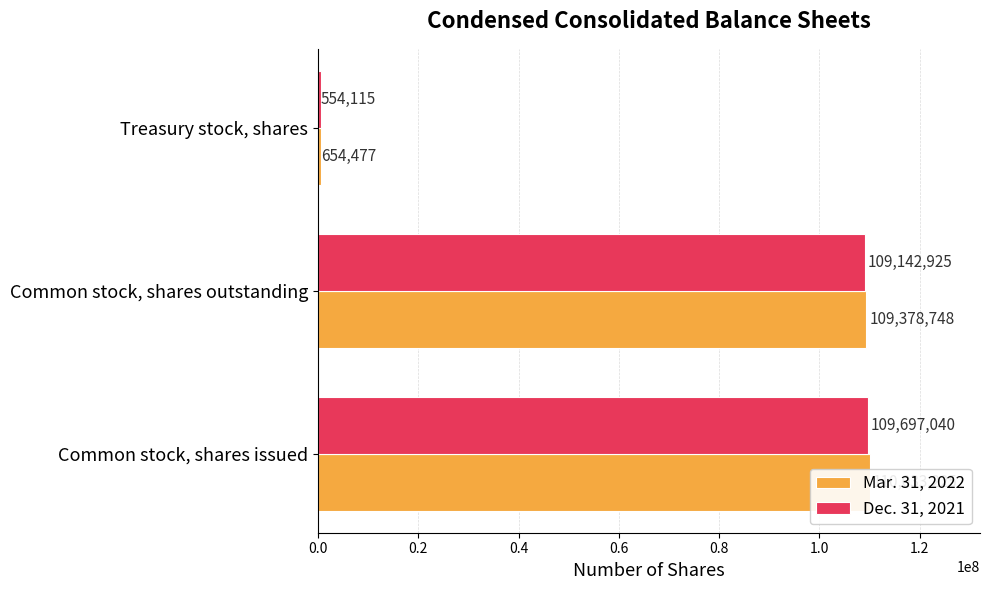

Is it true that Mar. 31, 2022 equals 68526531 at Common stock, shares issued?

False